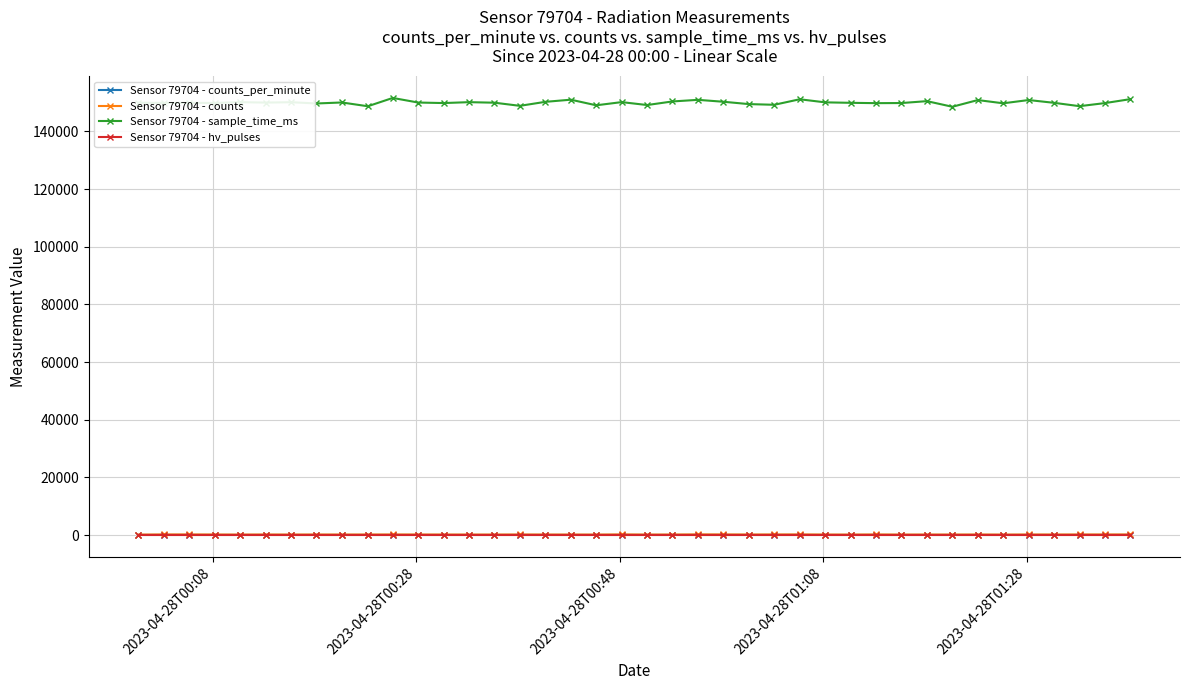

True or false: Sensor 79704 - hv_pulses and Sensor 79704 - sample_time_ms cross at least once.

False